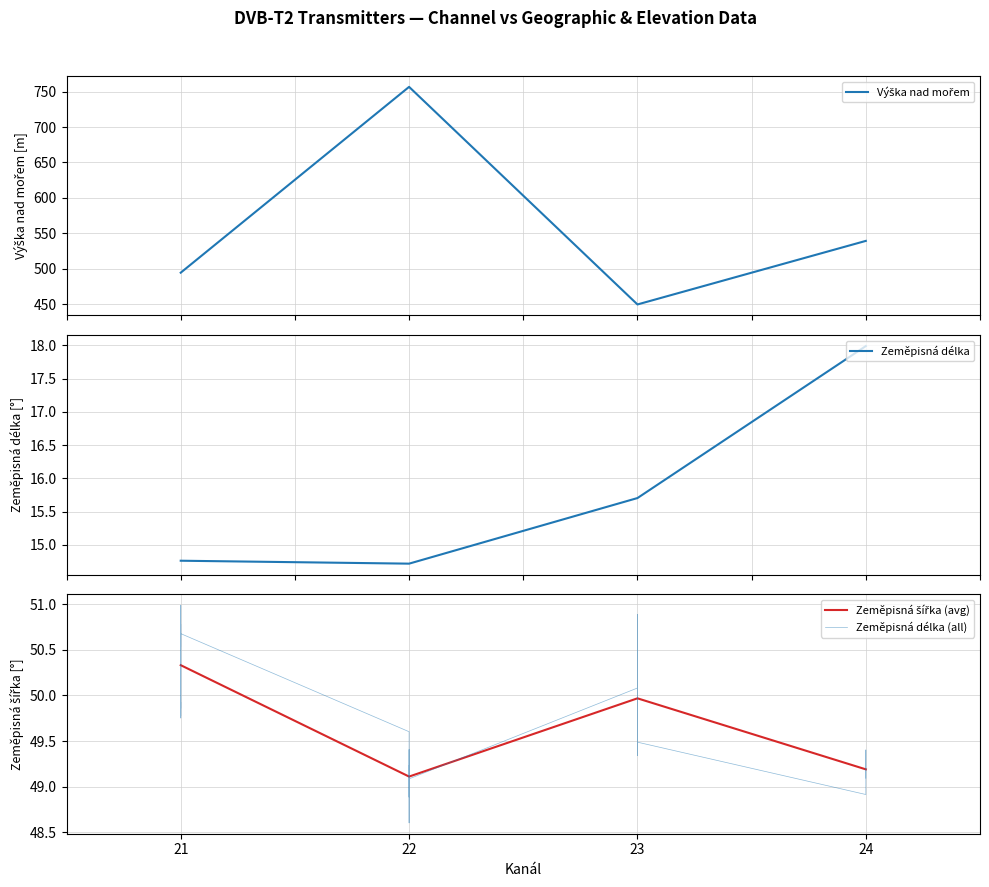

How many values in the Zeměpisná délka series exceed 15?

2